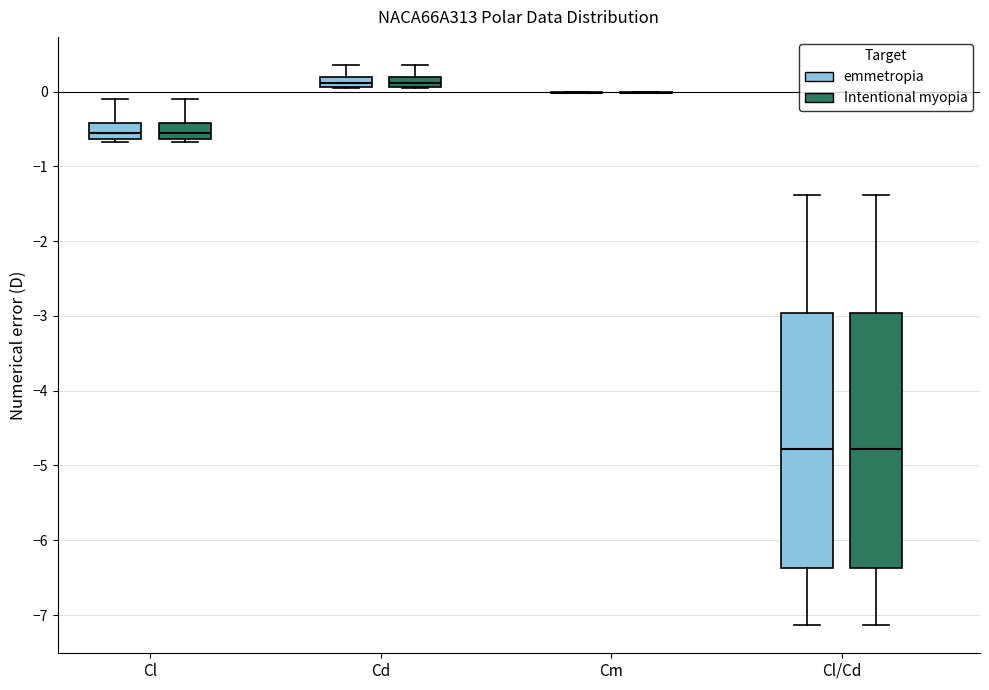

Where is the upper edge of the box for Cl (Intentional myopia) on the y-axis? The values are not printed on the chart, so give them approximately, as read against the axis.

-0.4